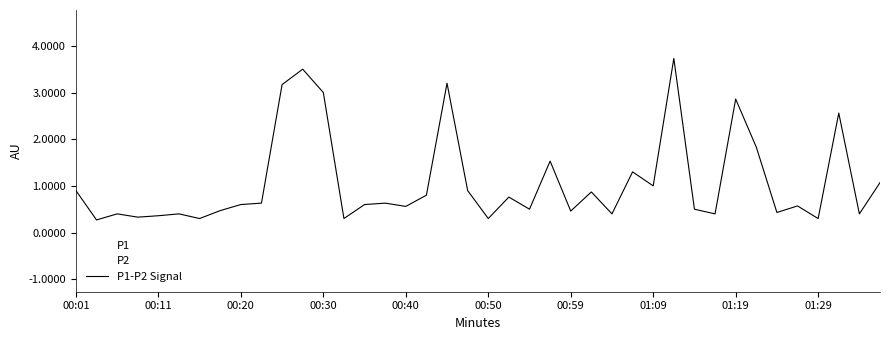

What are all the series names shown in the legend?

P1, P2, P1-P2 Signal